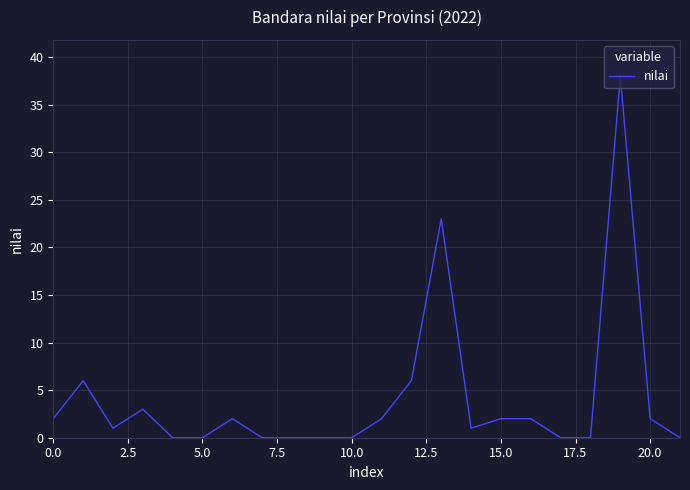

What is the difference between the maximum and minimum values?

38